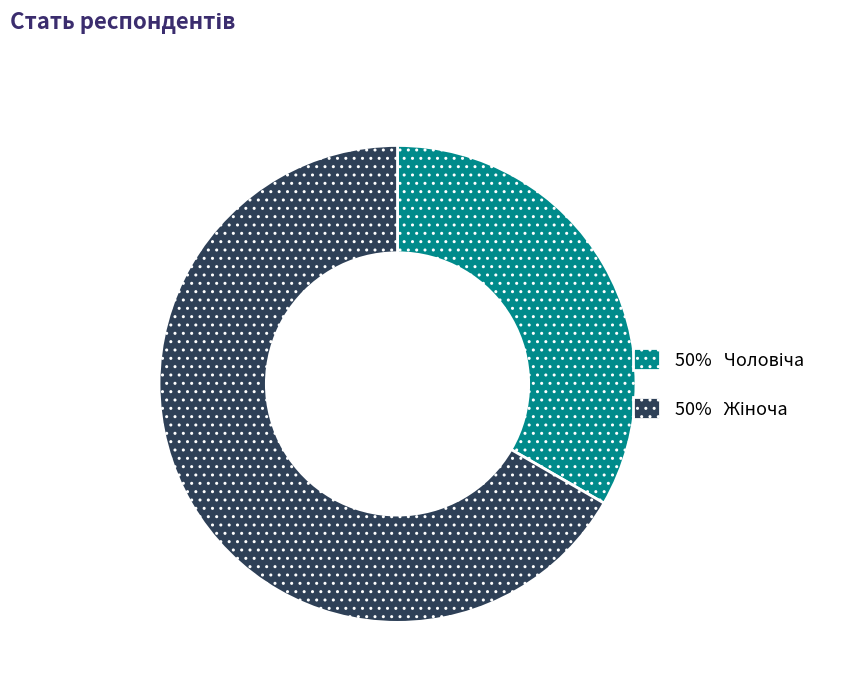

How many segments does this pie chart have?

2